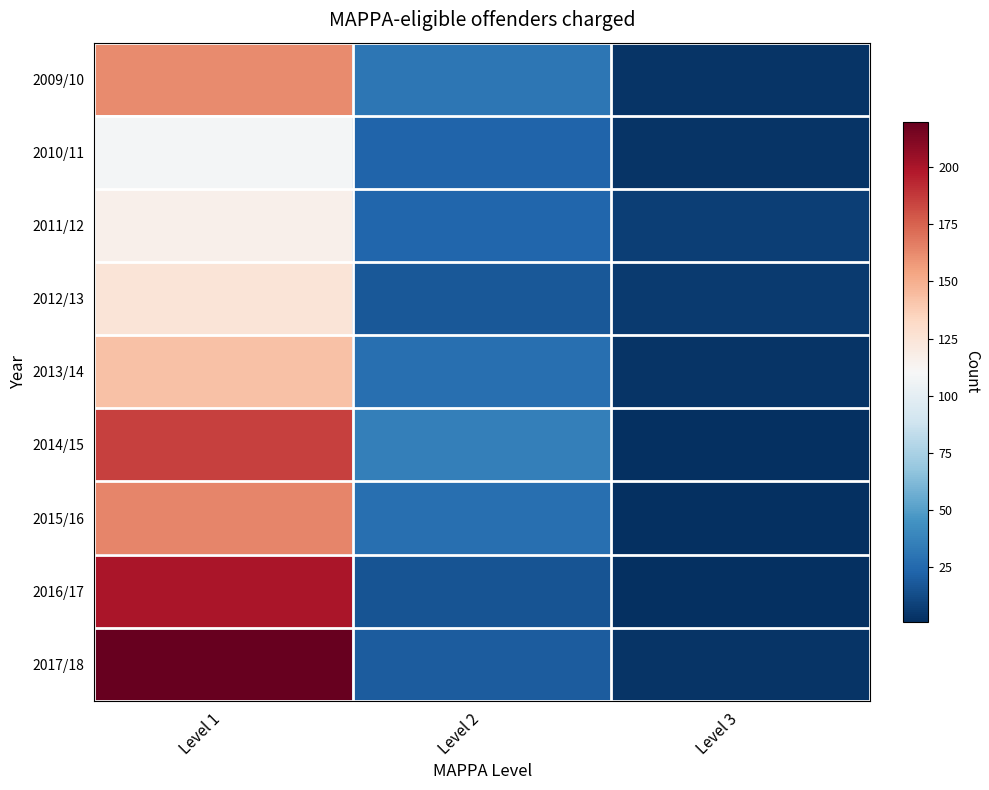

Reading left to right, transcribe all the data shown in this chart.

2009/10: Level 1=162	Level 2=31	Level 3=3
2010/11: Level 1=108	Level 2=23	Level 3=3
2011/12: Level 1=116	Level 2=24	Level 3=7
2012/13: Level 1=125	Level 2=18	Level 3=6
2013/14: Level 1=143	Level 2=28	Level 3=3
2014/15: Level 1=185	Level 2=36	Level 3=1
2015/16: Level 1=164	Level 2=28	Level 3=1
2016/17: Level 1=200	Level 2=16	Level 3=1
2017/18: Level 1=220	Level 2=19	Level 3=3